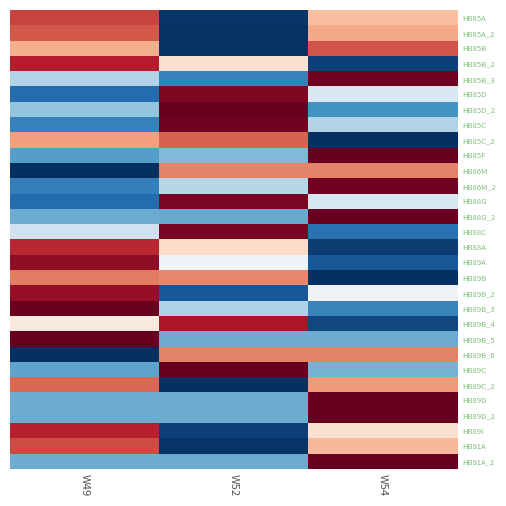

Reading left to right, extract all data points from this chart.

HB85A: W49=1.0	W52=-1.4	W54=0.4
HB85A_2: W49=0.9	W52=-1.4	W54=0.5
HB85B: W49=0.5	W52=-1.4	W54=0.9
HB85B_2: W49=1.1	W52=0.2	W54=-1.3
HB85B_3: W49=-0.4	W52=-1.0	W54=1.4
HB85D: W49=-1.1	W52=1.3	W54=-0.2
HB85D_2: W49=-0.6	W52=1.4	W54=-0.8
HB85C: W49=-1.0	W52=1.4	W54=-0.4
HB85C_2: W49=0.6	W52=0.8	W54=-1.4
HB85F: W49=-0.8	W52=-0.6	W54=1.4
HB86M: W49=-1.4	W52=0.7	W54=0.7
HB86M_2: W49=-1.0	W52=-0.4	W54=1.4
HB88G: W49=-1.1	W52=1.3	W54=-0.2
HB88G_2: W49=-0.7	W52=-0.7	W54=1.4
HB88C: W49=-0.3	W52=1.3	W54=-1.1
HB88A: W49=1.1	W52=0.3	W54=-1.3
HB89A: W49=1.3	W52=-0.1	W54=-1.2
HB89B: W49=0.7	W52=0.7	W54=-1.4
HB89B_2: W49=1.2	W52=-1.2	W54=-0.0
HB89B_3: W49=1.4	W52=-0.4	W54=-0.9
HB89B_4: W49=0.1	W52=1.2	W54=-1.3
HB89B_5: W49=1.4	W52=-0.7	W54=-0.7
HB89B_6: W49=-1.4	W52=0.7	W54=0.7
HB89C: W49=-0.7	W52=1.4	W54=-0.7
HB89C_2: W49=0.8	W52=-1.4	W54=0.6
HB89D: W49=-0.7	W52=-0.7	W54=1.4
HB89D_2: W49=-0.7	W52=-0.7	W54=1.4
HB89I: W49=1.1	W52=-1.3	W54=0.2
HB91A: W49=0.9	W52=-1.4	W54=0.5
HB91A_2: W49=-0.7	W52=-0.7	W54=1.4